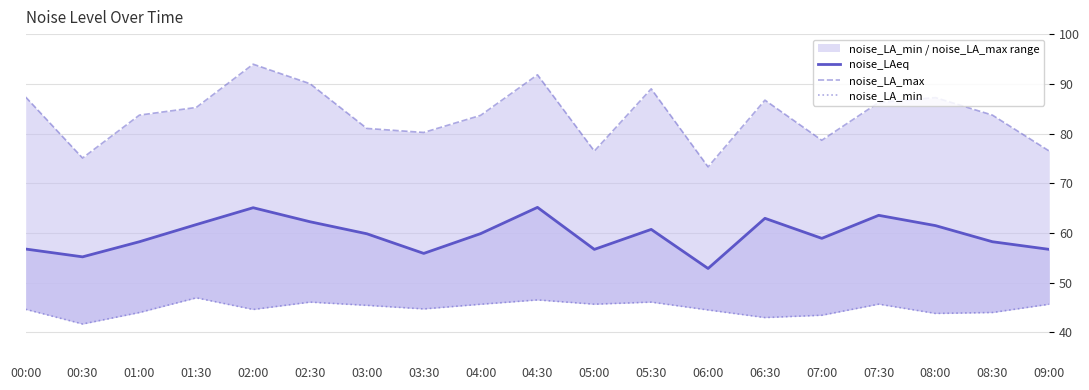

What is the sum of all noise_LA_min values?

852.2